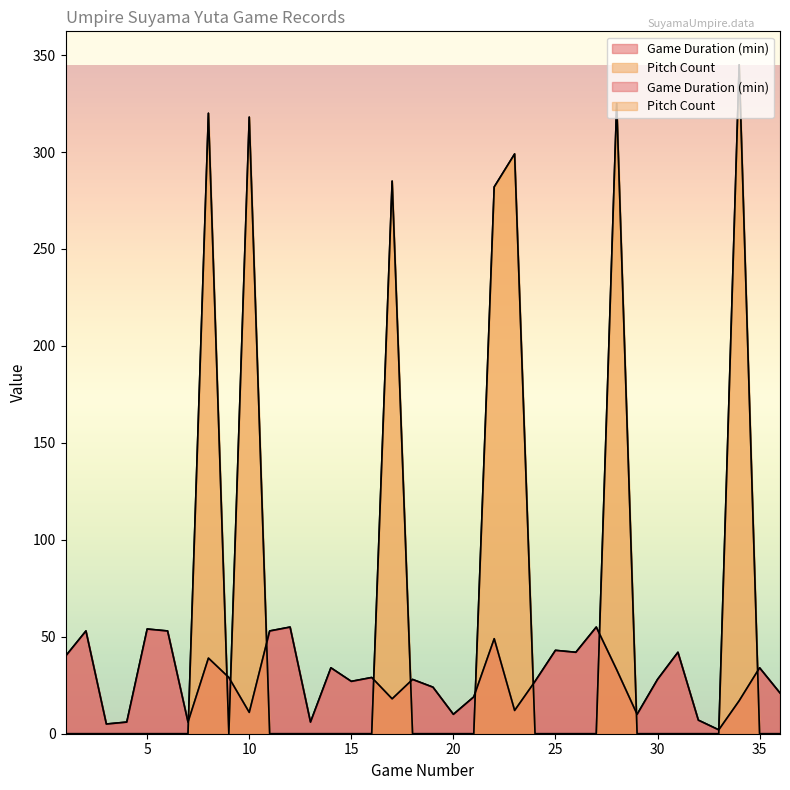

Which has a higher value, 1 or 13?

1